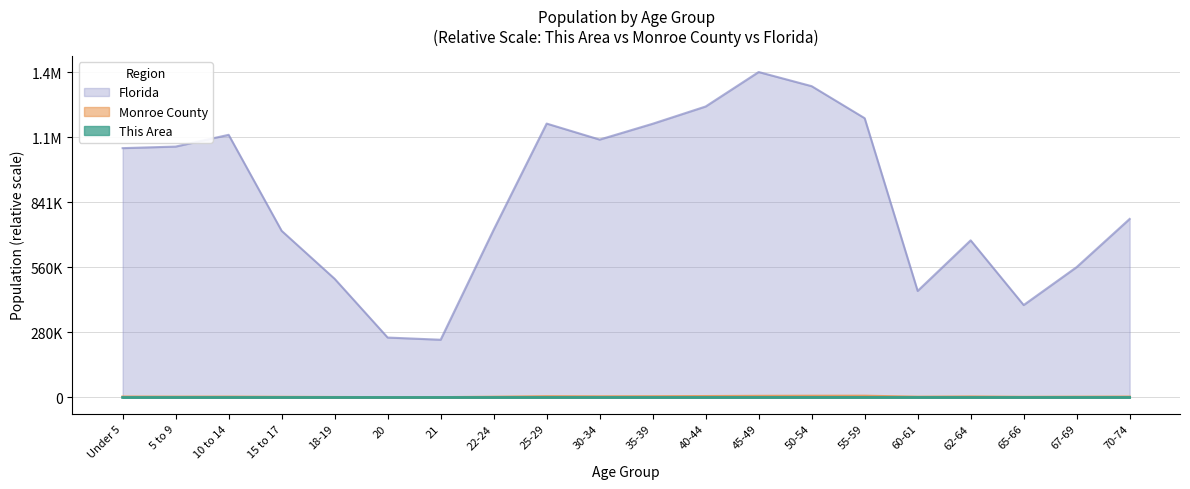

Which category has the lowest value across all series?

21